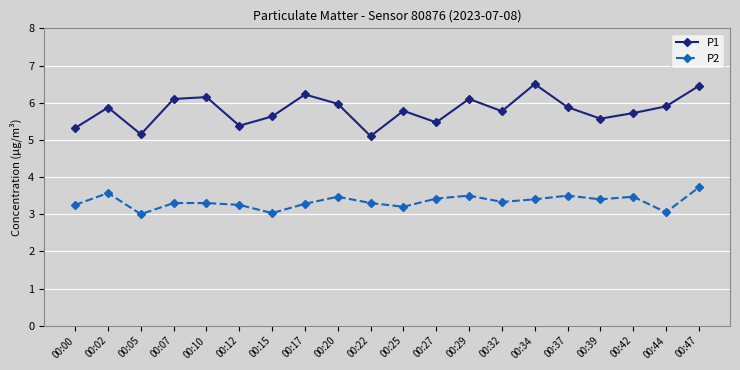

At which category does P1 reach its first local valley?

00:05